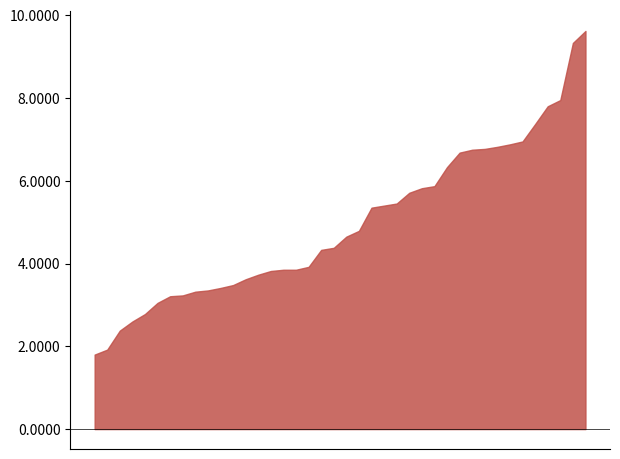

What is the difference between the maximum and minimum values?

7.8